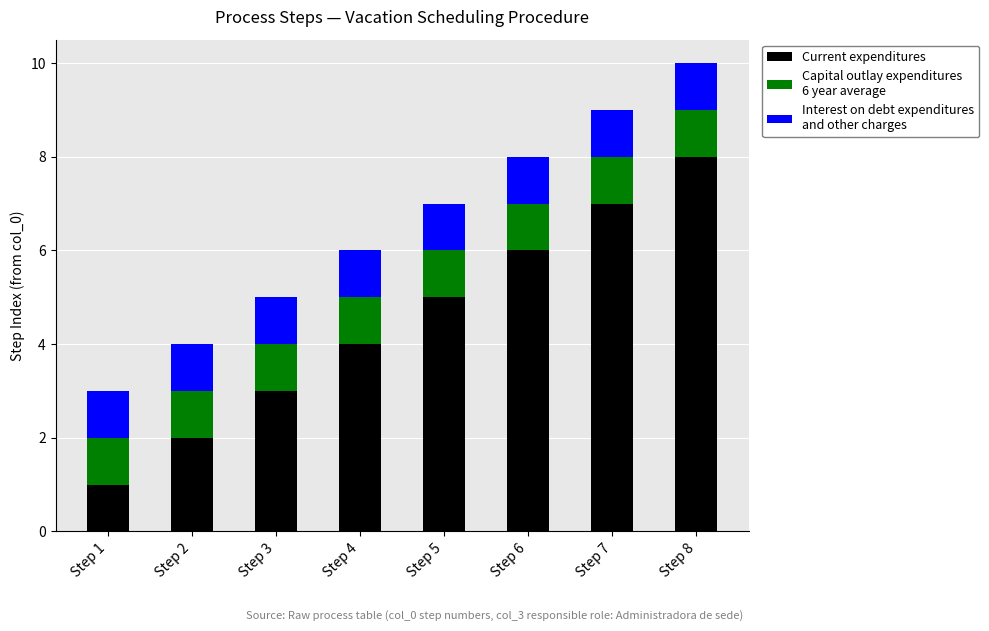

At which category is the sum across all series the highest?

Step 8